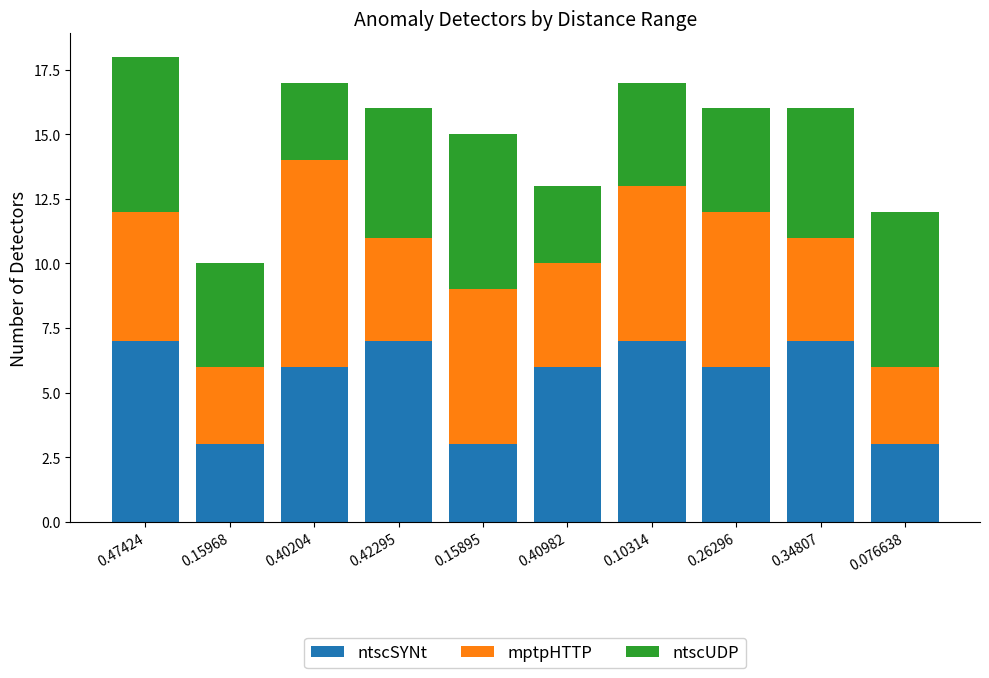

Reading left to right, transcribe the values for ntscSYNt.

7	3	6	7	3	6	7	6	7	3